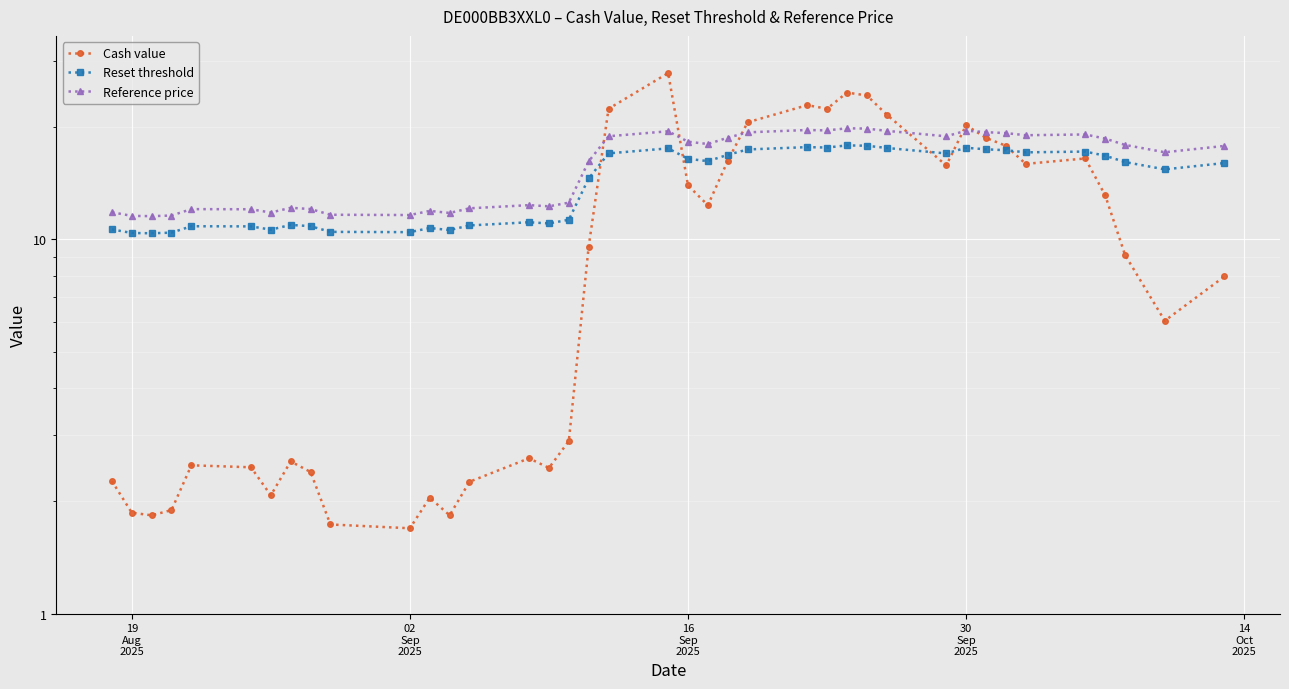

What is the difference between the maximum and minimum values in the Cash value series?

26.1